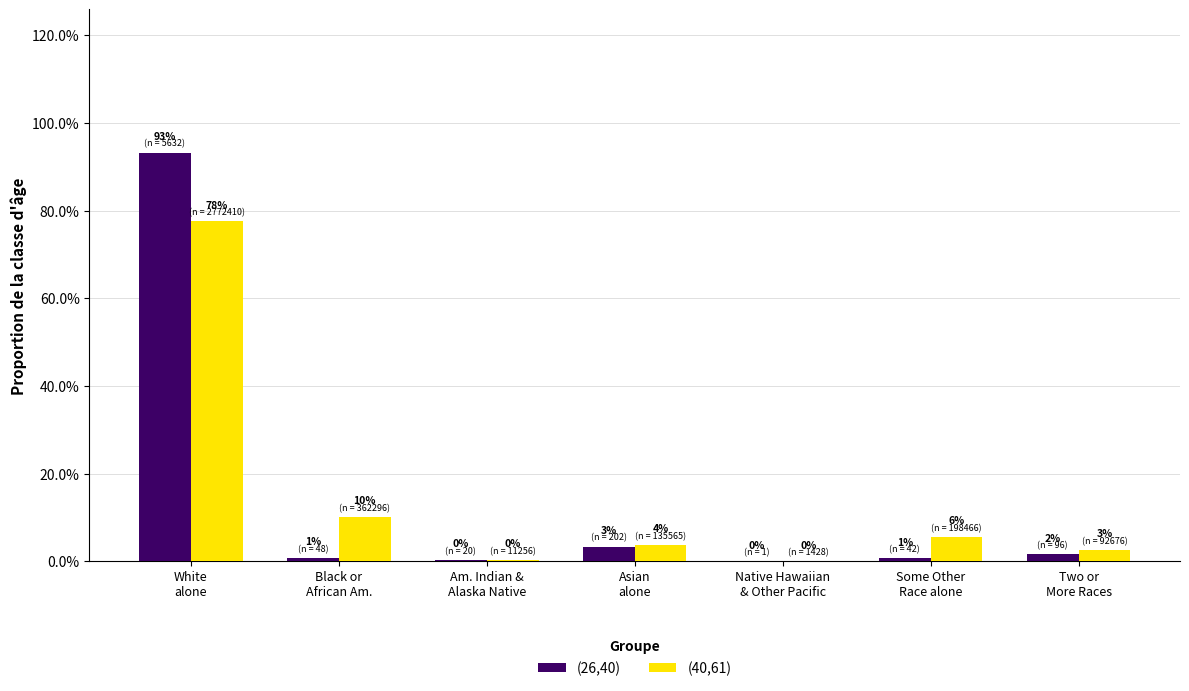

Which series has the largest total across all categories?

(26,40)